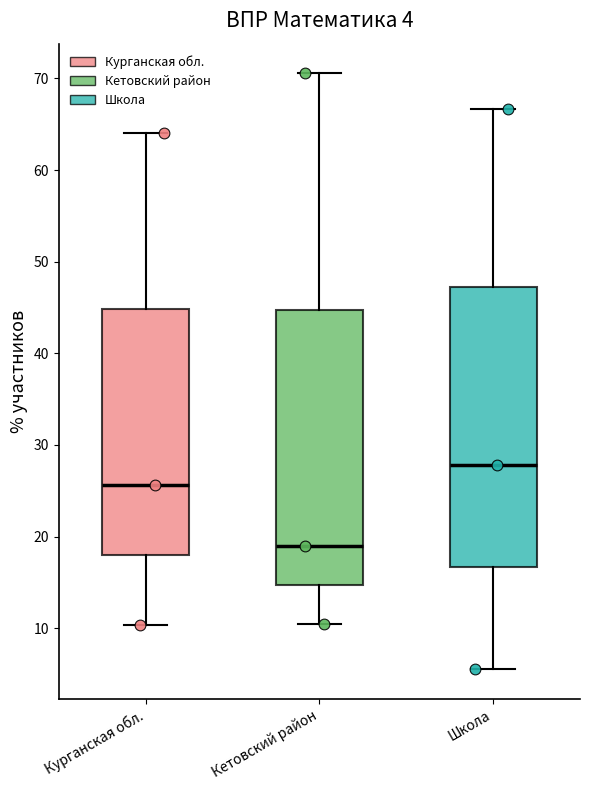

Which box has the highest median line?

Школа